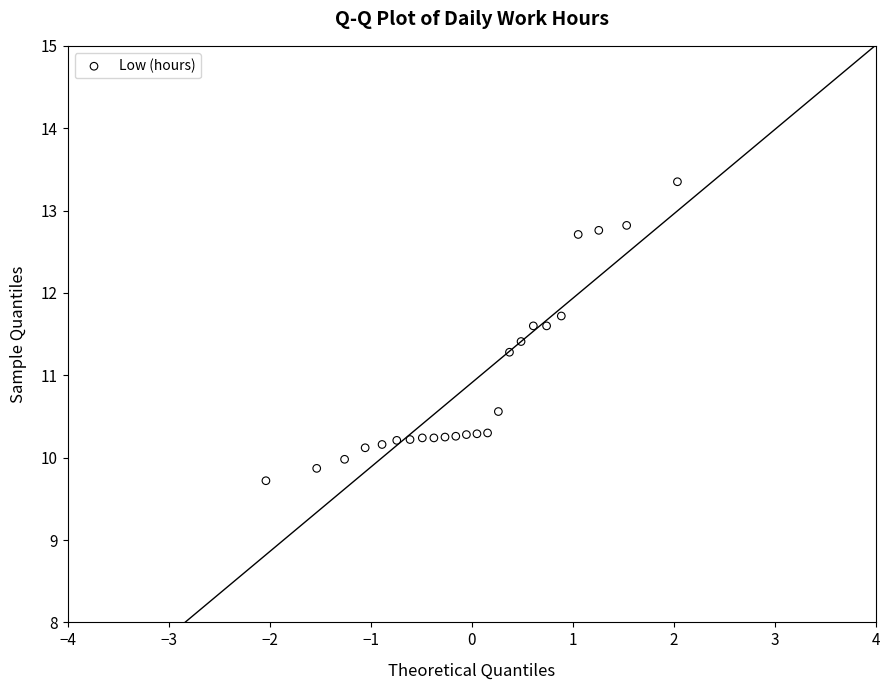

What Y value in the scatter plot is closest to 11?

11.3